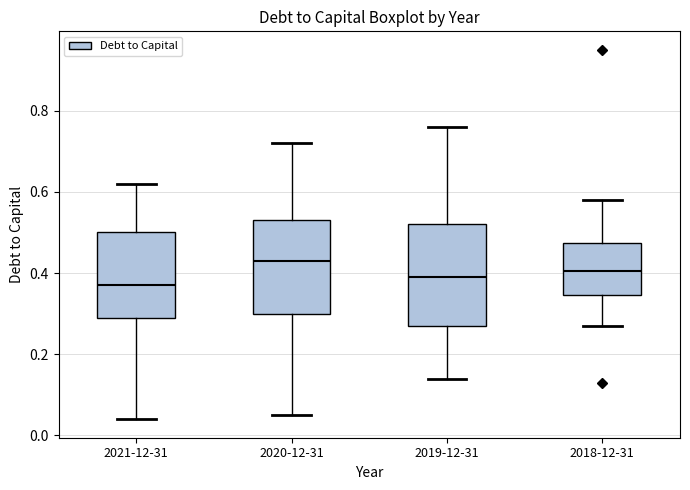

Reading left to right, transcribe this box plot: for each box, give where its median line is, the range the box spans, and where its two whiskers end, as read against the y-axis. The values are not printed on the chart, so give them approximately, as read against the axis.

2021-12-31: median 0.38, box 0.30 to 0.50, whiskers 0.04 to 0.62
2020-12-31: median 0.44, box 0.30 to 0.54, whiskers 0.06 to 0.72
2019-12-31: median 0.40, box 0.28 to 0.52, whiskers 0.14 to 0.76
2018-12-31: median 0.40, box 0.34 to 0.48, whiskers 0.28 to 0.58